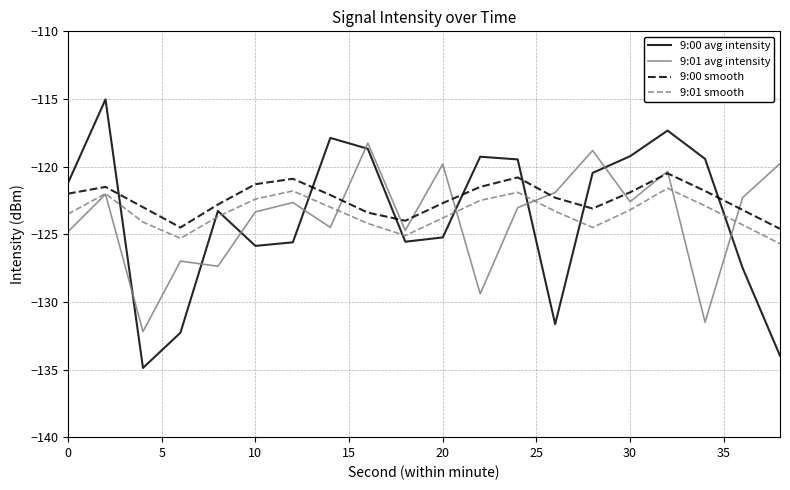

After their last crossing, which series has the higher values: 9:01 smooth or 9:00 avg intensity?

9:01 smooth